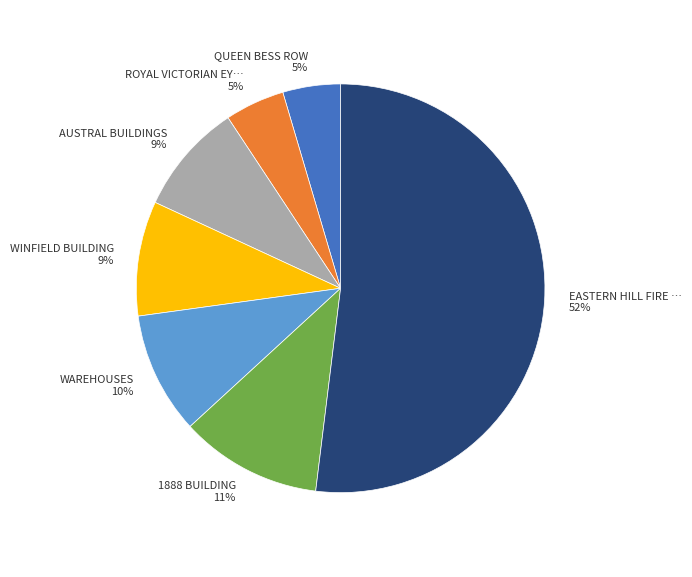

To the nearest percent, what is the average slice percentage?

14%